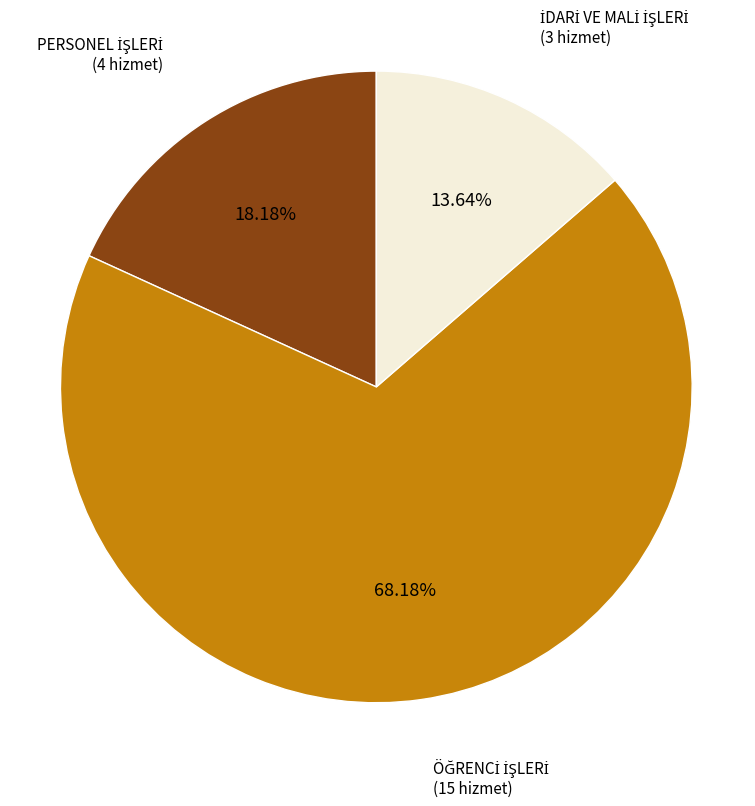

Count the number of slices in the pie.

3